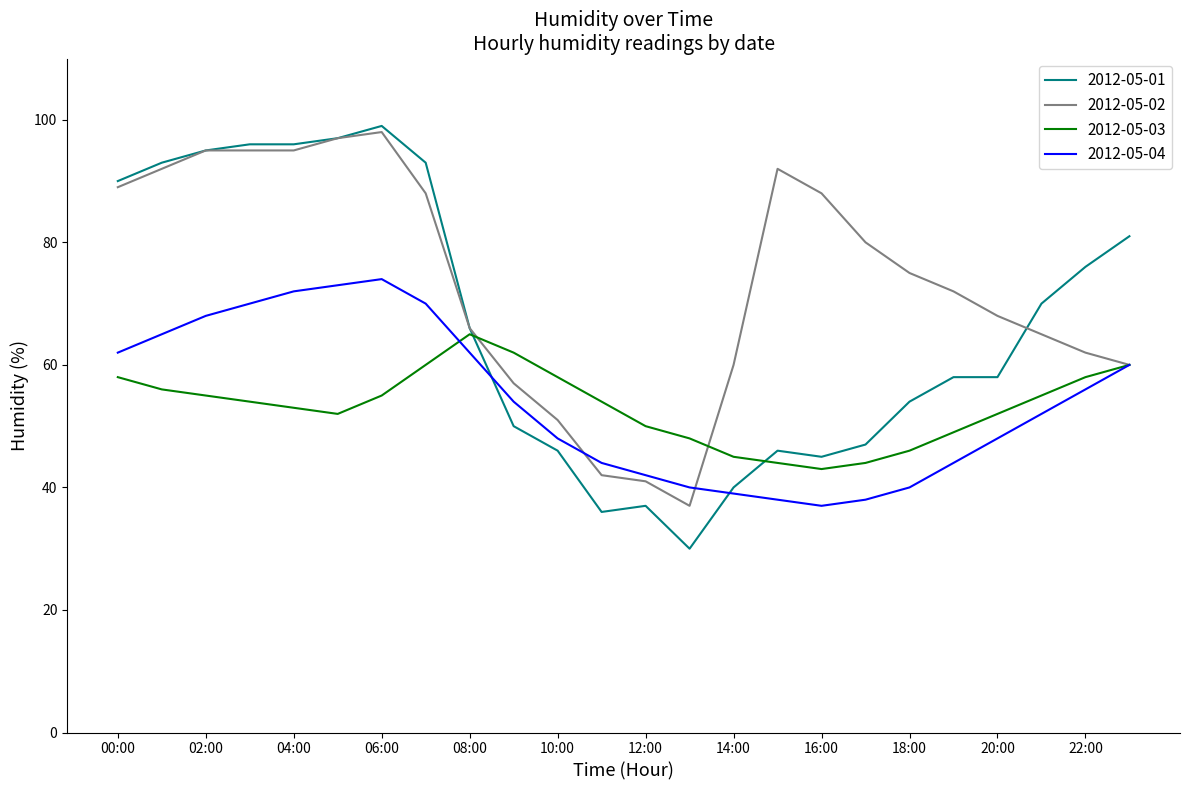

What is the minimum value for 2012-05-04?

37